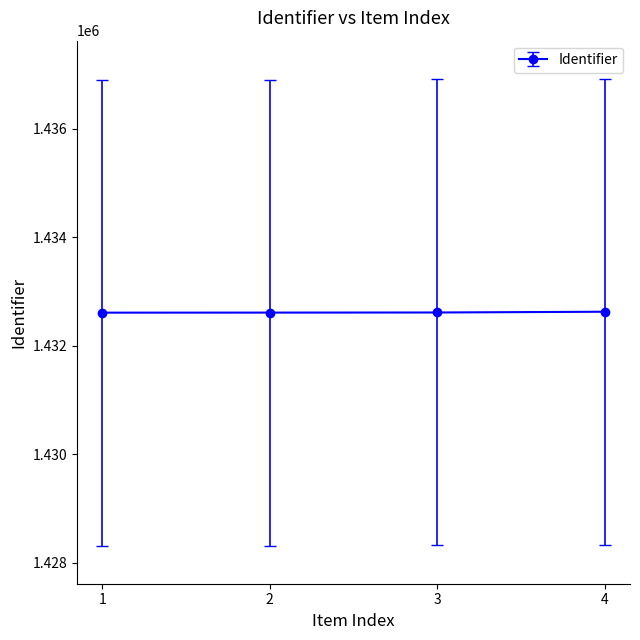

Is this an area chart (filled region under the line)?

No